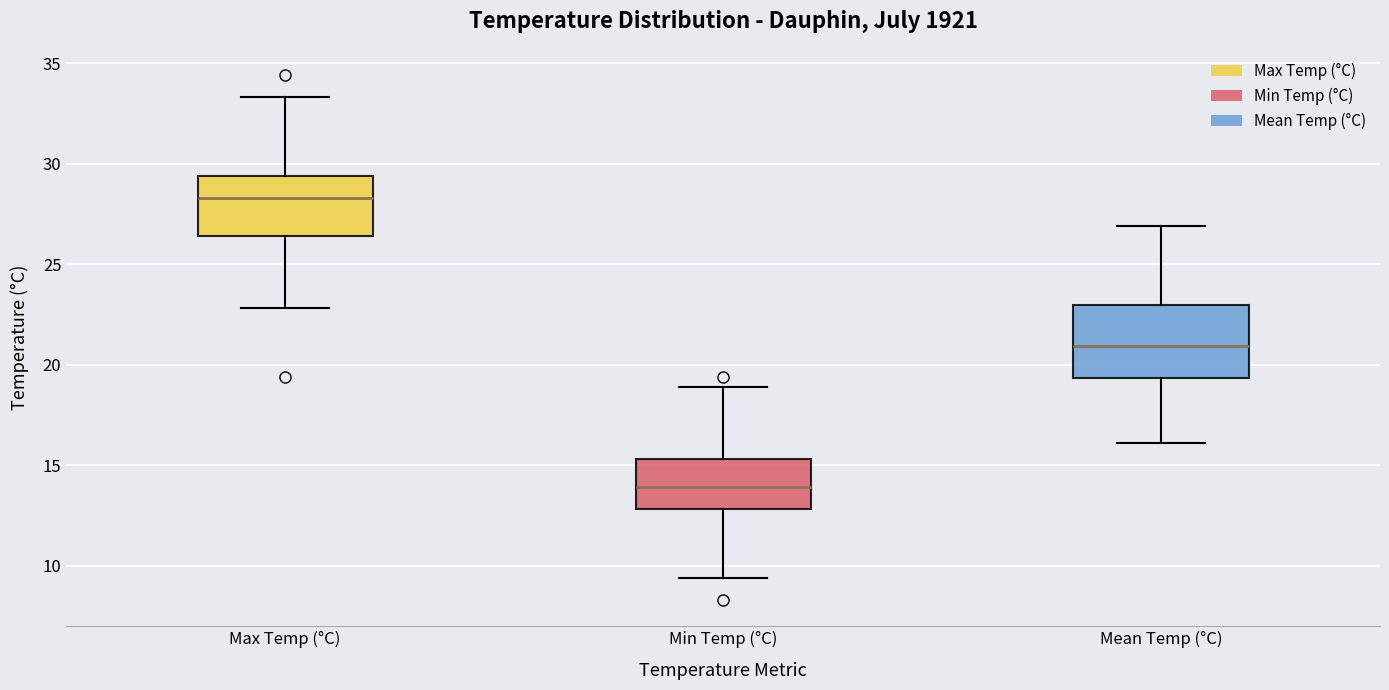

Which box is the tallest, from its lower edge to its upper edge?

Mean Temp (°C)